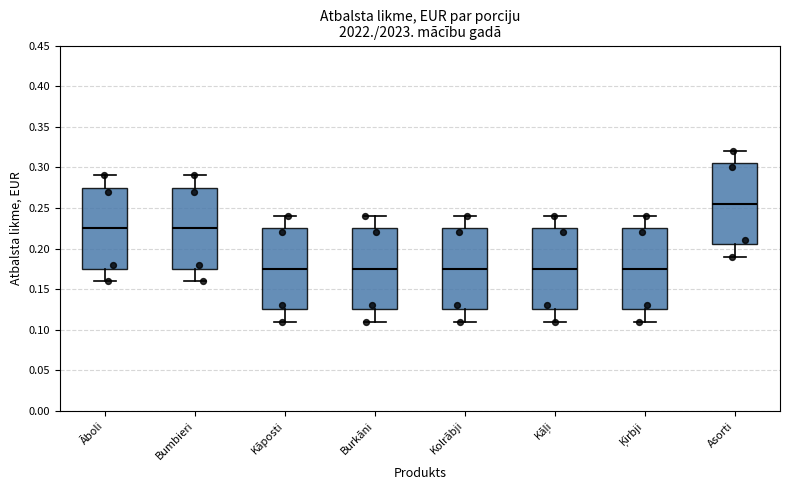

Reading left to right, read every box against the y-axis: the position of its median line, the range the box covers, and the ends of its whiskers. The values are not printed on the chart, so give them approximately, as read against the axis.

Āboli: median 0.225, box 0.175 to 0.275, whiskers 0.160 to 0.290
Bumbieri: median 0.225, box 0.175 to 0.275, whiskers 0.160 to 0.290
Kāposti: median 0.175, box 0.125 to 0.225, whiskers 0.110 to 0.240
Burkāni: median 0.175, box 0.125 to 0.225, whiskers 0.110 to 0.240
Kolrābji: median 0.175, box 0.125 to 0.225, whiskers 0.110 to 0.240
Kāļi: median 0.175, box 0.125 to 0.225, whiskers 0.110 to 0.240
Ķirbji: median 0.175, box 0.125 to 0.225, whiskers 0.110 to 0.240
Asorti: median 0.255, box 0.205 to 0.305, whiskers 0.190 to 0.320